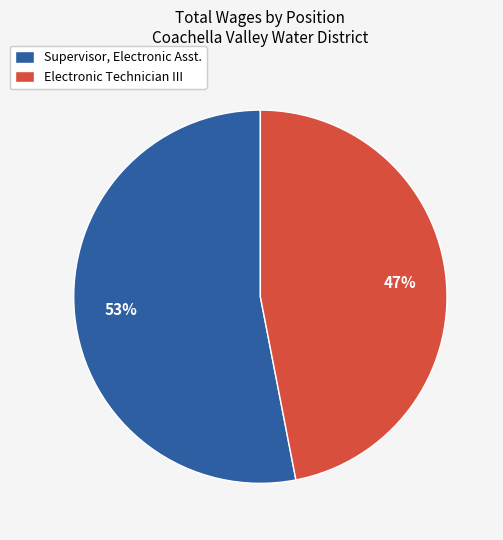

Approximately how many times larger is the value at Electronic Technician III compared to Supervisor, Electronic Asst.?

0.9